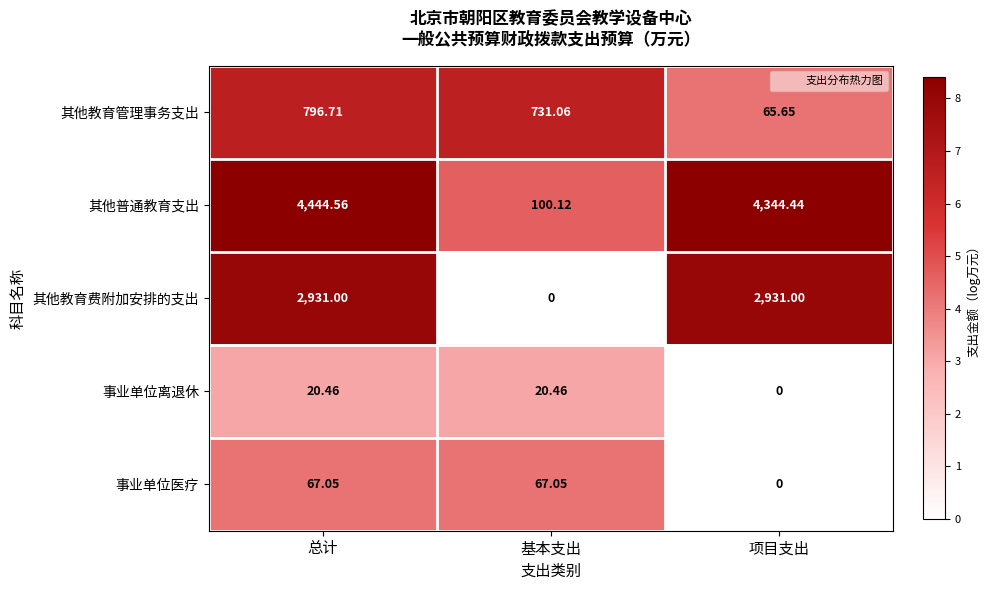

Is the value of 事业单位医疗 at 总计 greater than the value of 事业单位离退休 at 基本支出?

Yes